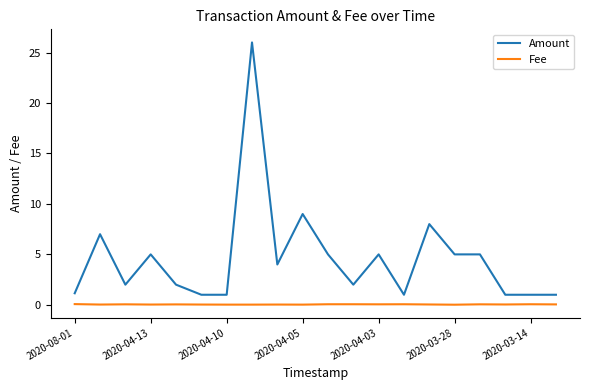

Which series has the largest total across all categories?

Amount